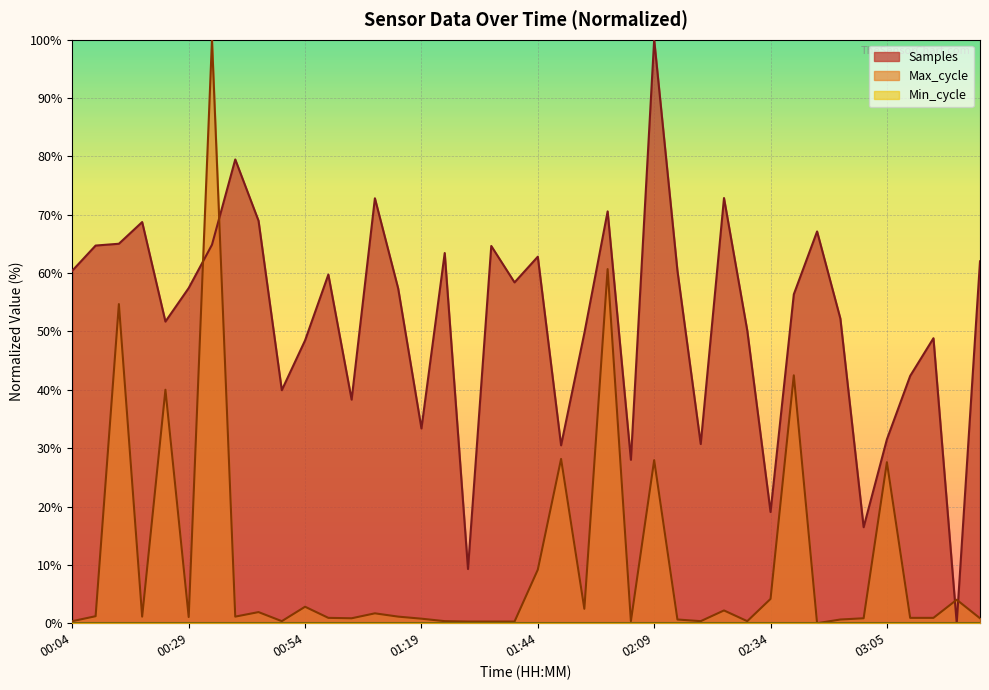

Which category has the lowest value in the Max_cycle series?

02:44